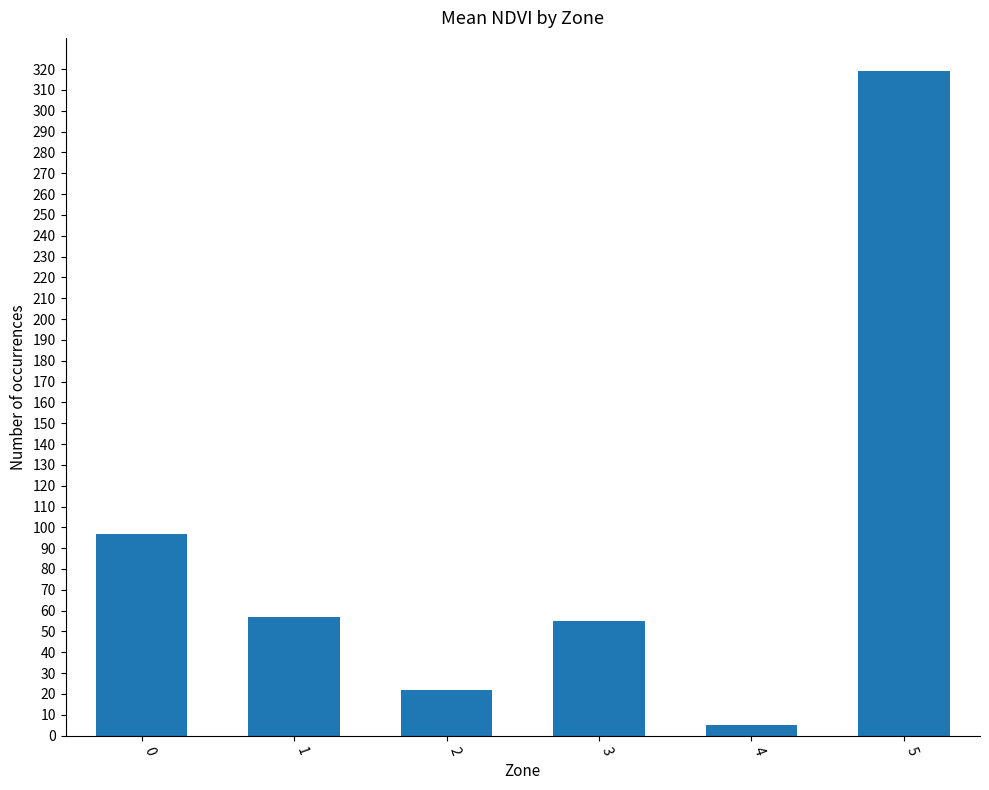

What is the value of the 1st bar from the left?

97